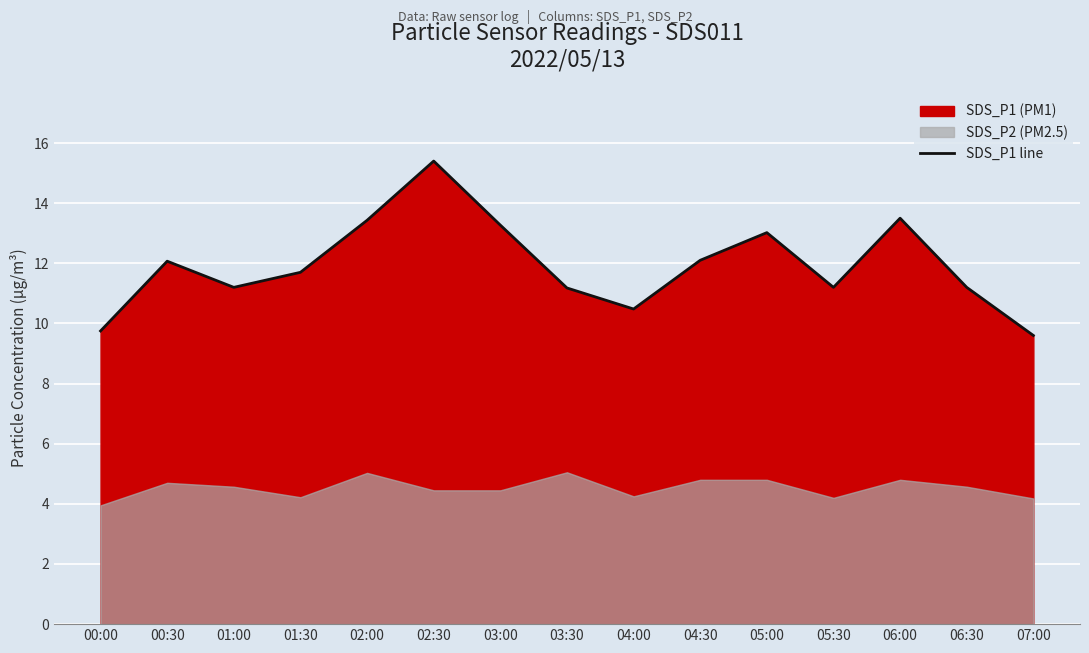

What is the difference between the maximum and second lowest values?

5.7